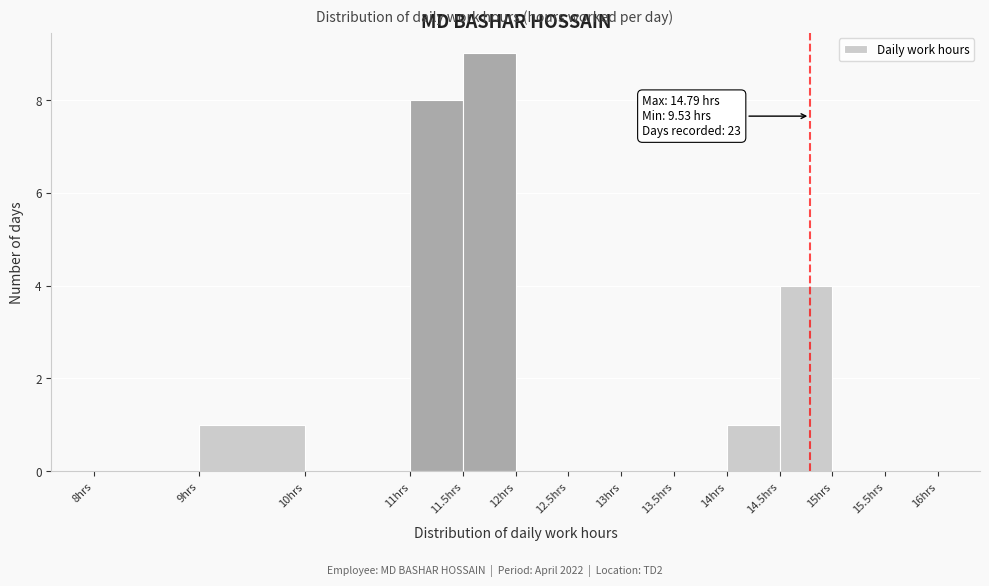

Over which range of the x-axis is the bar tallest?

11.5 to 12.0